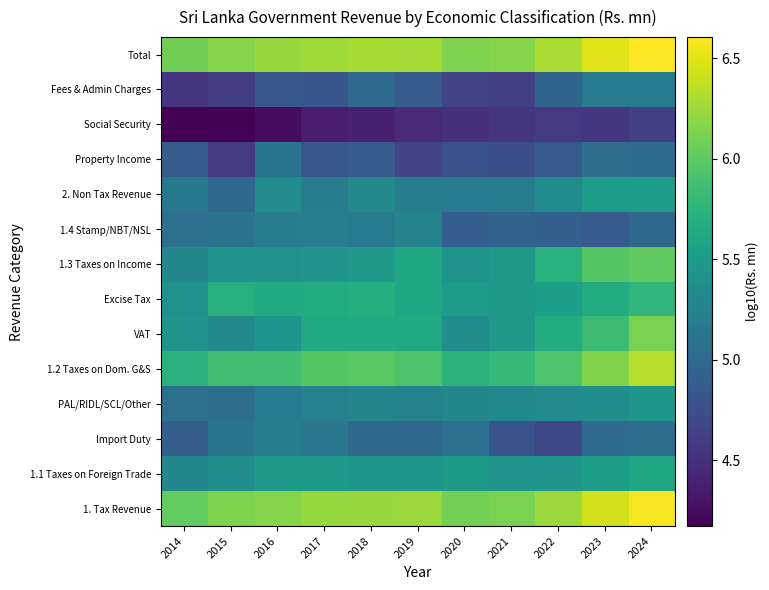

Reading left to right, extract all data points from this chart.

1. Tax Revenue: 2014=6.0	2015=6.1	2016=6.2	2017=6.2	2018=6.2	2019=6.2	2020=6.1	2021=6.1	2022=6.2	2023=6.4	2024=6.6
1.1 Taxes on Foreign Trade: 2014=5.3	2015=5.4	2016=5.5	2017=5.5	2018=5.5	2019=5.4	2020=5.5	2021=5.4	2022=5.4	2023=5.5	2024=5.6
Import Duty: 2014=4.9	2015=5.1	2016=5.2	2017=5.1	2018=5.0	2019=5.0	2020=5.1	2021=4.8	2022=4.7	2023=5.0	2024=5.0
PAL/RIDL/SCL/Other: 2014=5.1	2015=5.0	2016=5.2	2017=5.2	2018=5.3	2019=5.3	2020=5.3	2021=5.3	2022=5.4	2023=5.4	2024=5.5
1.2 Taxes on Dom. G&S: 2014=5.7	2015=5.9	2016=5.9	2017=6.0	2018=6.0	2019=5.9	2020=5.7	2021=5.8	2022=5.9	2023=6.1	2024=6.3
VAT: 2014=5.4	2015=5.3	2016=5.5	2017=5.6	2018=5.7	2019=5.6	2020=5.4	2021=5.5	2022=5.7	2023=5.8	2024=6.1
Excise Tax: 2014=5.4	2015=5.7	2016=5.7	2017=5.7	2018=5.7	2019=5.6	2020=5.5	2021=5.5	2022=5.5	2023=5.7	2024=5.8
1.3 Taxes on Income: 2014=5.3	2015=5.4	2016=5.4	2017=5.4	2018=5.5	2019=5.6	2020=5.4	2021=5.5	2022=5.7	2023=6.0	2024=6.0
1.4 Stamp/NBT/NSL: 2014=5.1	2015=5.1	2016=5.2	2017=5.2	2018=5.2	2019=5.3	2020=4.9	2021=4.9	2022=4.9	2023=4.9	2024=5.0
2. Non Tax Revenue: 2014=5.2	2015=5.0	2016=5.3	2017=5.2	2018=5.3	2019=5.2	2020=5.2	2021=5.2	2022=5.4	2023=5.5	2024=5.5
Property Income: 2014=4.9	2015=4.6	2016=5.1	2017=4.8	2018=4.9	2019=4.7	2020=4.8	2021=4.8	2022=4.9	2023=5.0	2024=5.0
Social Security: 2014=4.2	2015=4.2	2016=4.3	2017=4.4	2018=4.4	2019=4.5	2020=4.5	2021=4.5	2022=4.6	2023=4.6	2024=4.6
Fees & Admin Charges: 2014=4.6	2015=4.6	2016=4.8	2017=4.8	2018=5.0	2019=4.9	2020=4.7	2021=4.6	2022=5.0	2023=5.2	2024=5.2
Total: 2014=6.1	2015=6.2	2016=6.2	2017=6.3	2018=6.3	2019=6.3	2020=6.1	2021=6.2	2022=6.3	2023=6.5	2024=6.6